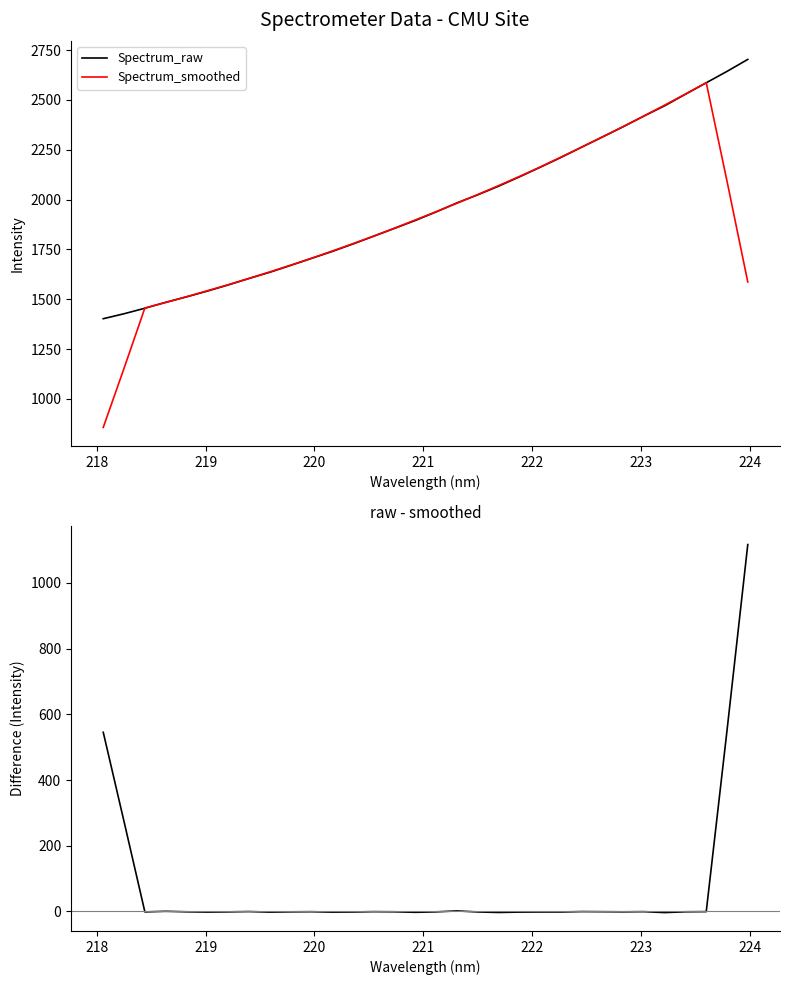

True or false: Spectrum_raw - Spectrum_smoothed and Spectrum_smoothed intersect in this chart.

False